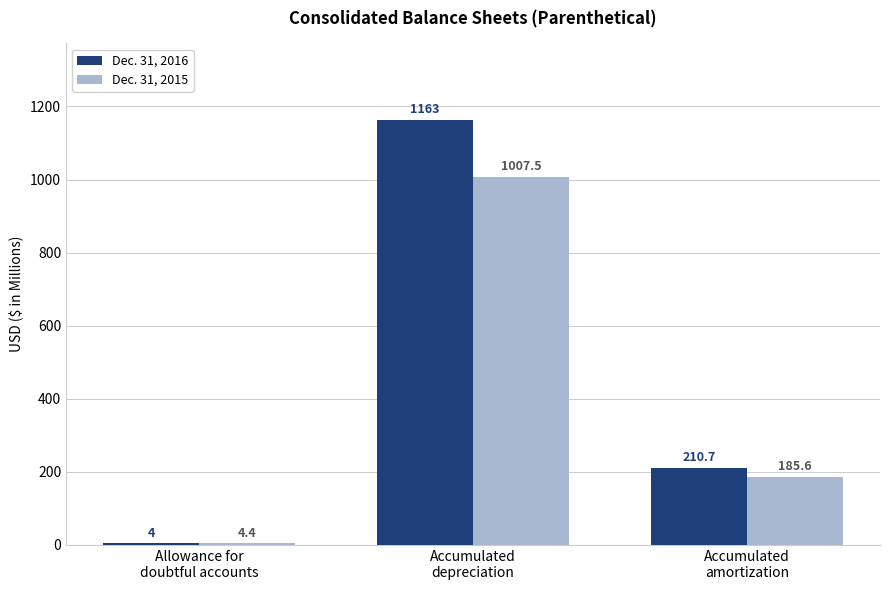

Which series changed the most between Allowance for
doubtful accounts and Accumulated
depreciation?

Dec. 31, 2016